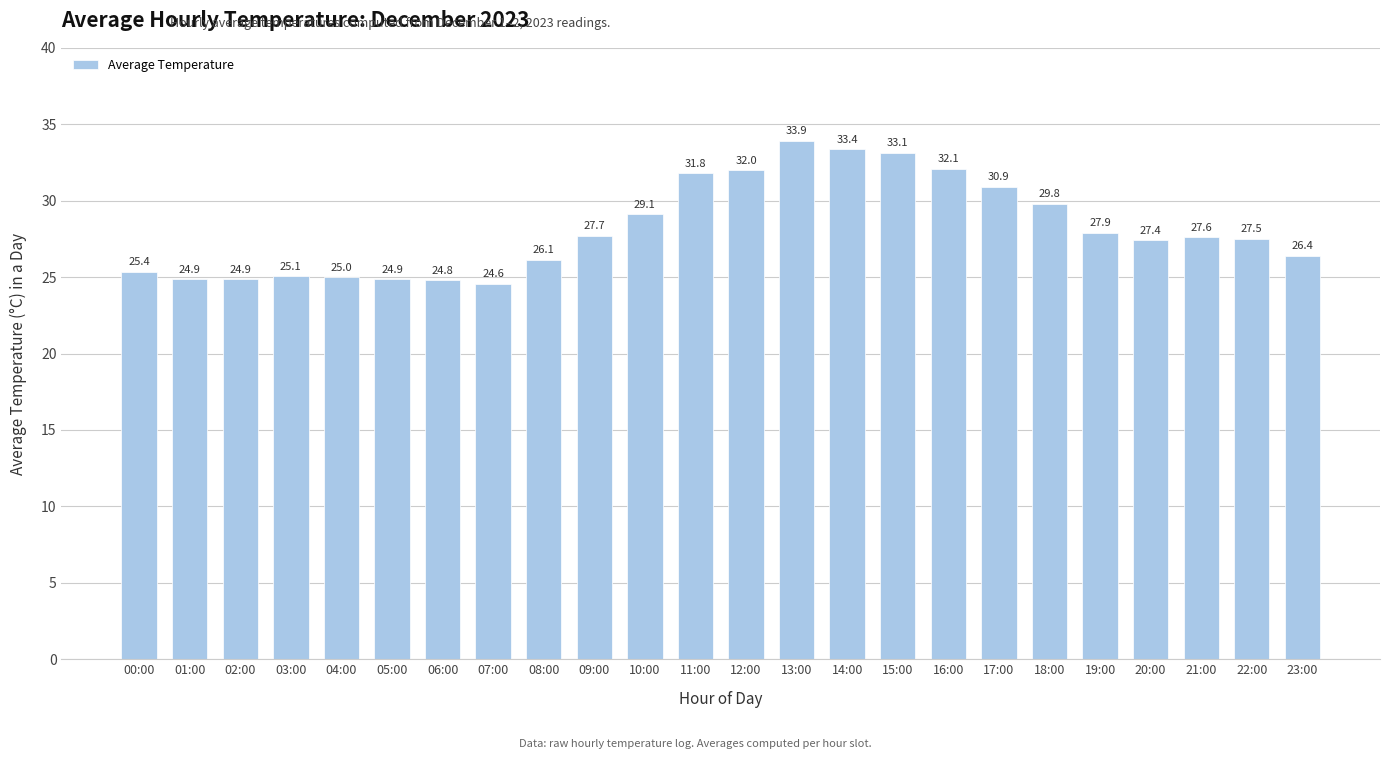

Where is the data nearest to the value 29?

10:00